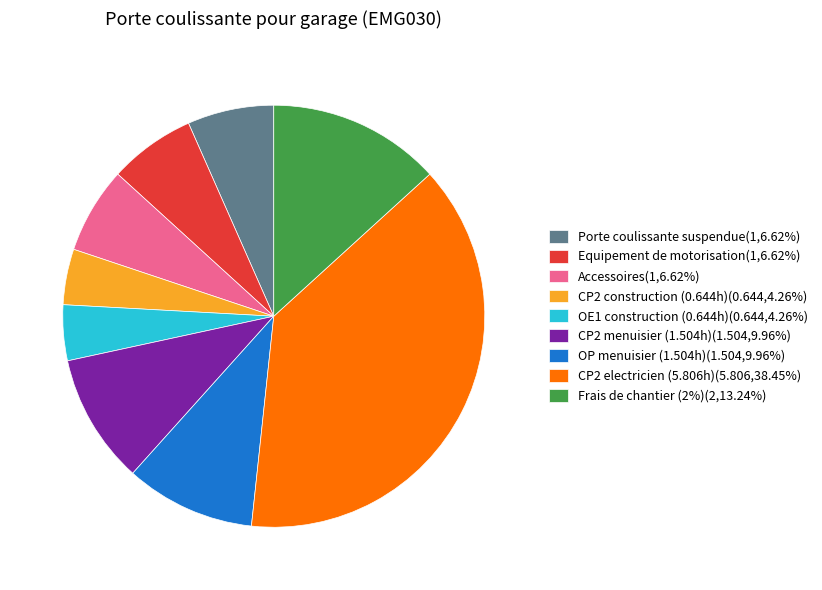

Does any single category account for the majority?

No